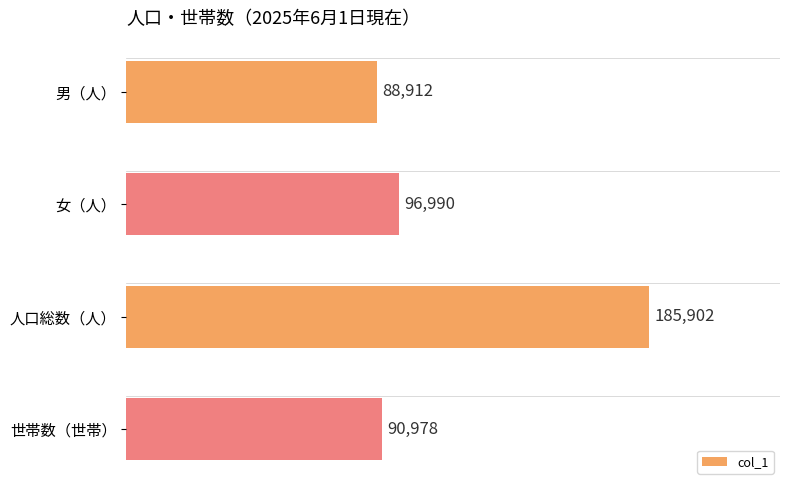

Reading top to bottom, what are all the values shown in this chart?

88912	96990	185902	90978